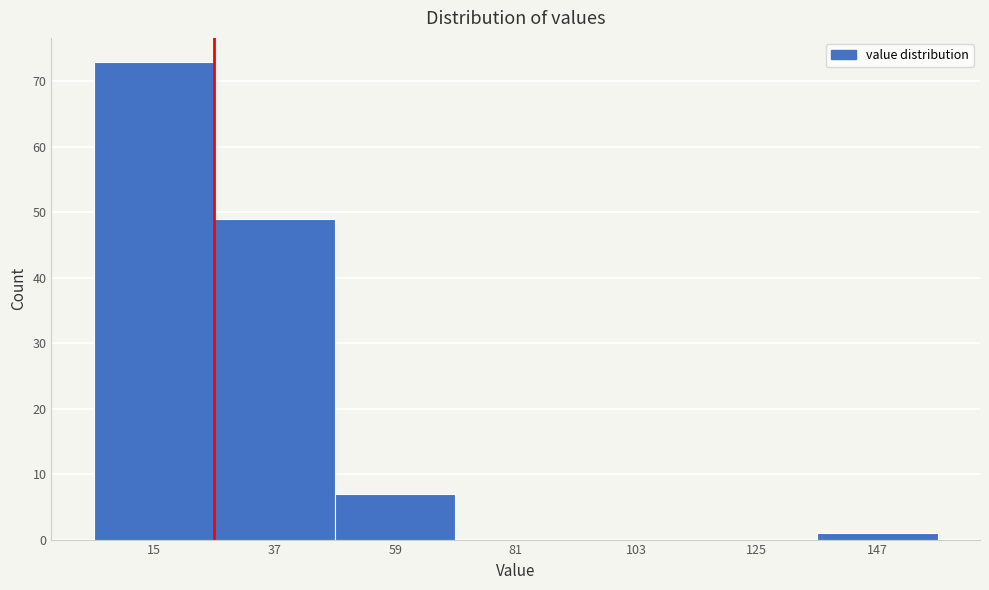

Reading left to right, list all the values displayed in this chart.

15=73	37=49	59=7	81=0	103=0	125=0	147=1